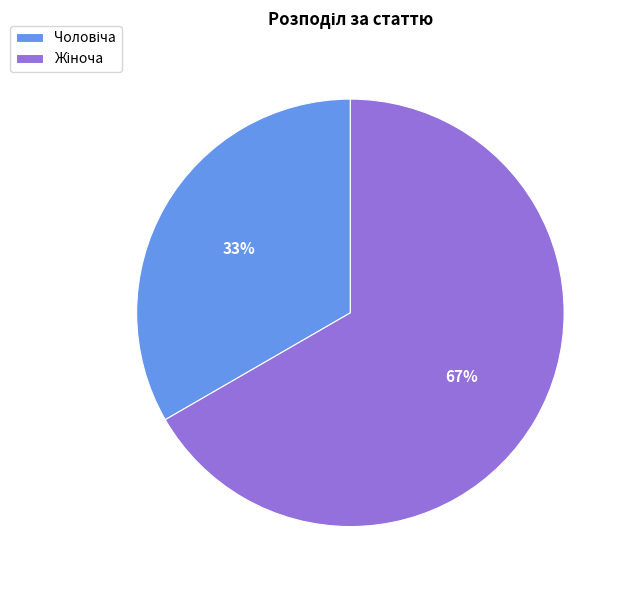

How many slices are in this pie chart?

2